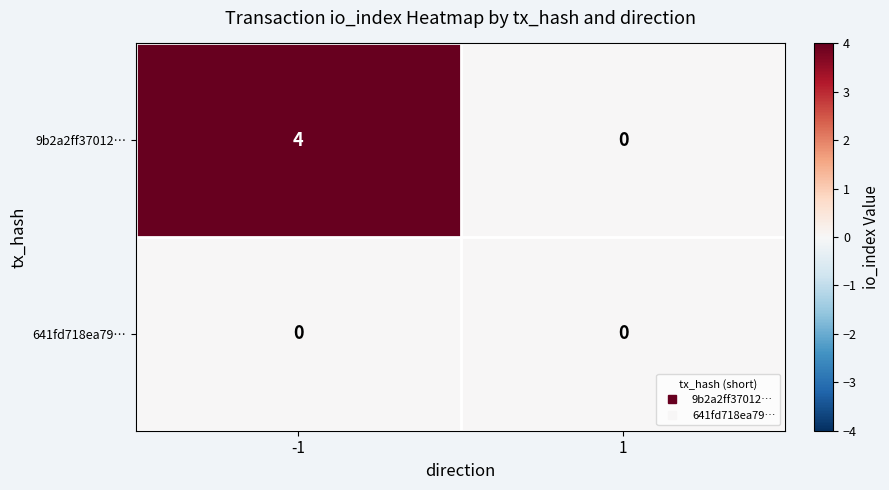

What is the highest value of the 9b2a2ff37012… series?

4